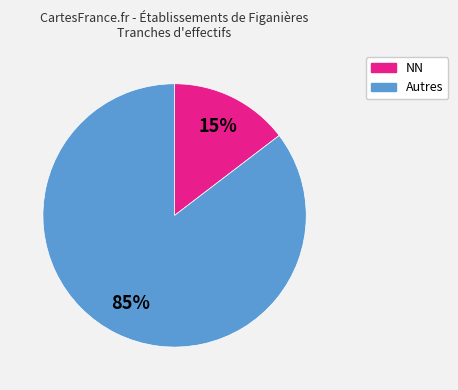

To the nearest percent, what portion does Autres represent?

85%